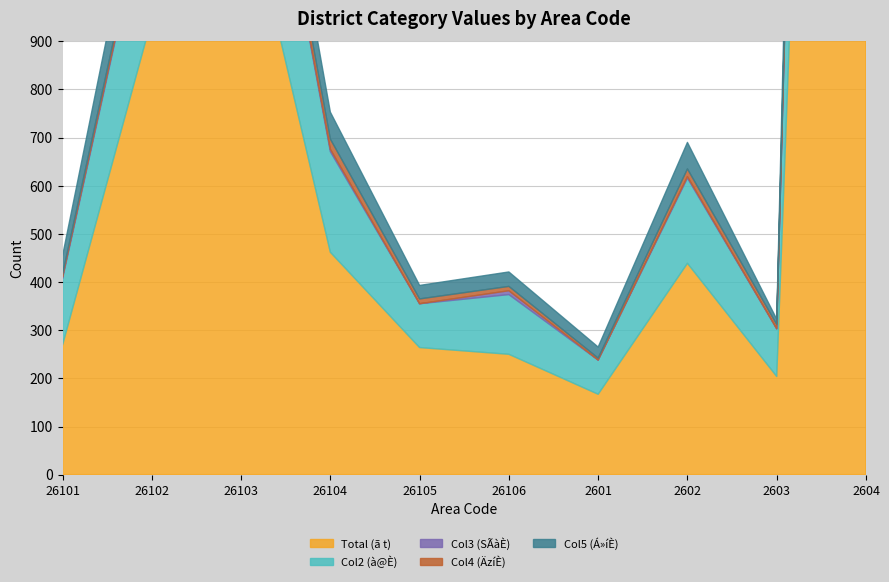

Reading right to left, transcribe all the data shown in this chart.

Total (ã t): 5140	204	439	167	250	264	462	1253	947	269
Col2 (à@È): 2026	99	177	71	124	91	209	416	297	138
Col3 (SÃàÈ): 42	0	3	0	8	0	5	5	6	3
Col4 (ÄzíÈ): 166	9	16	4	9	10	21	30	15	6
Col5 (Á»íÈ): 554	11	55	23	30	28	56	86	104	38